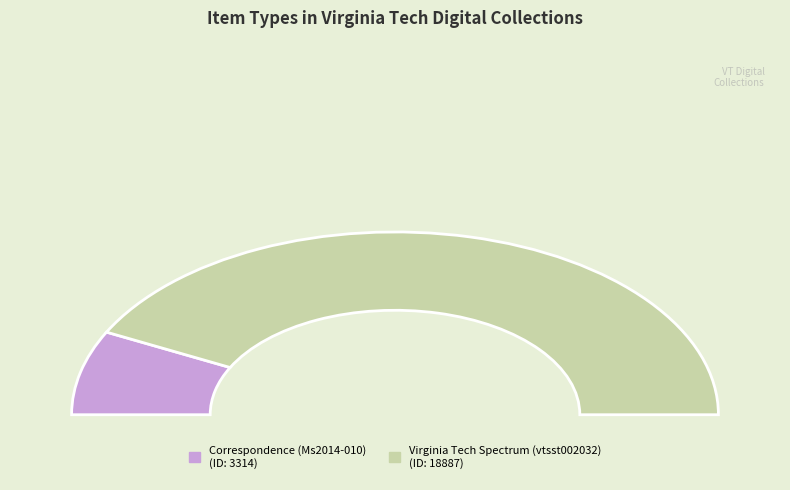

Is Virginia Tech Spectrum (vtsst002032) the majority of the pie?

Yes